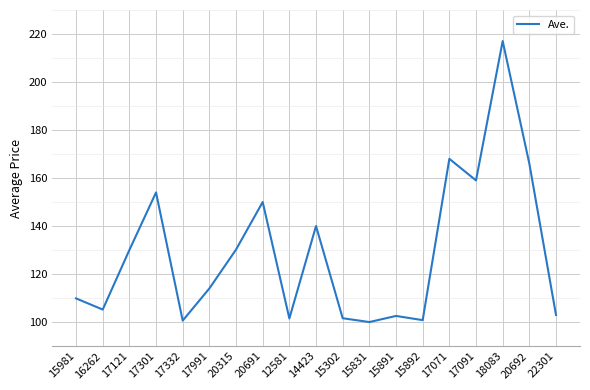

The value at 17091 is 71.6. True or false?

False